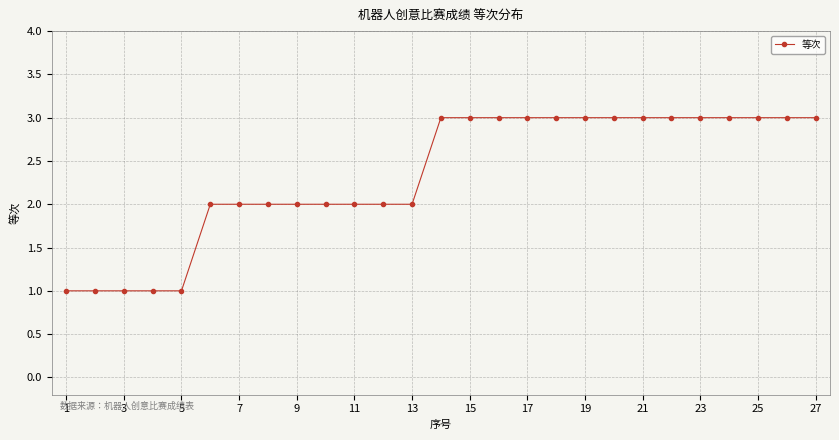

What is the value of the 8th point from the left?

2